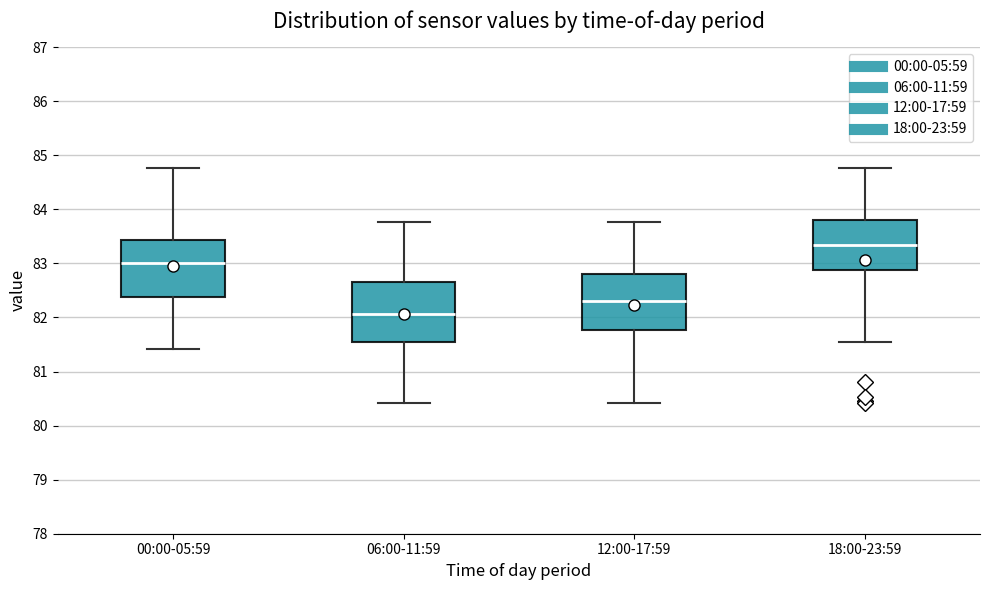

Which box's median line is the lowest?

06:00-11:59